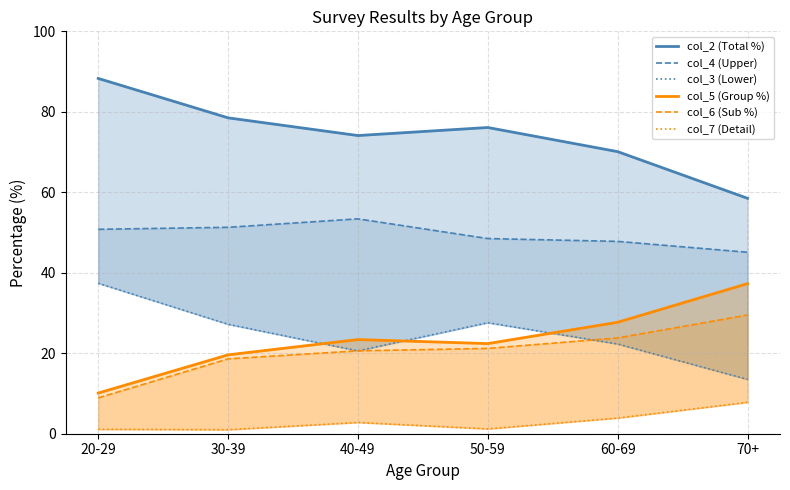

Rank the series at 60-69 from highest to lowest value.

col_2 (Total %), col_4 (Upper), col_5 (Group %), col_6 (Sub %), col_3 (Lower), col_7 (Detail)